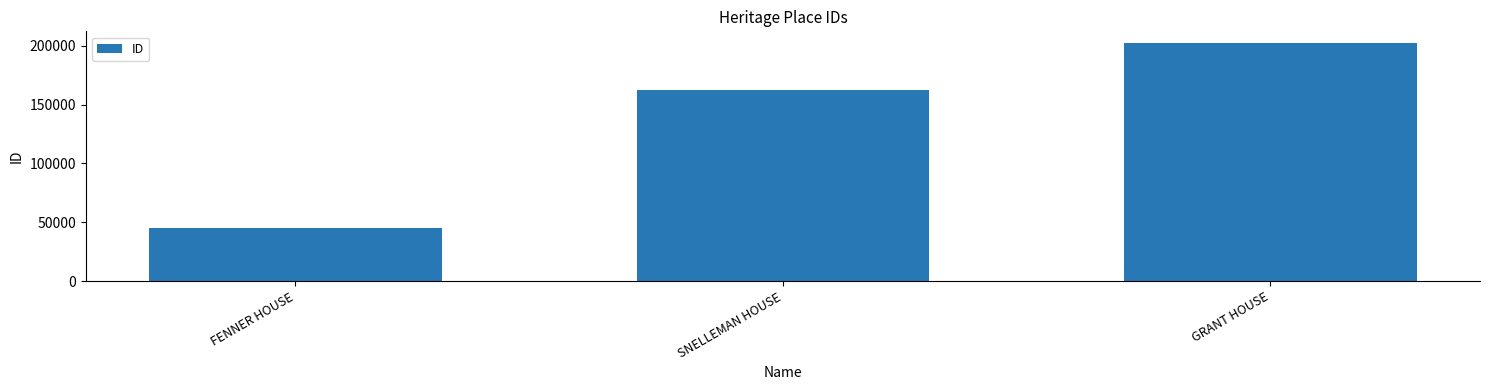

What is the change in value from FENNER HOUSE to SNELLEMAN HOUSE?

+117312